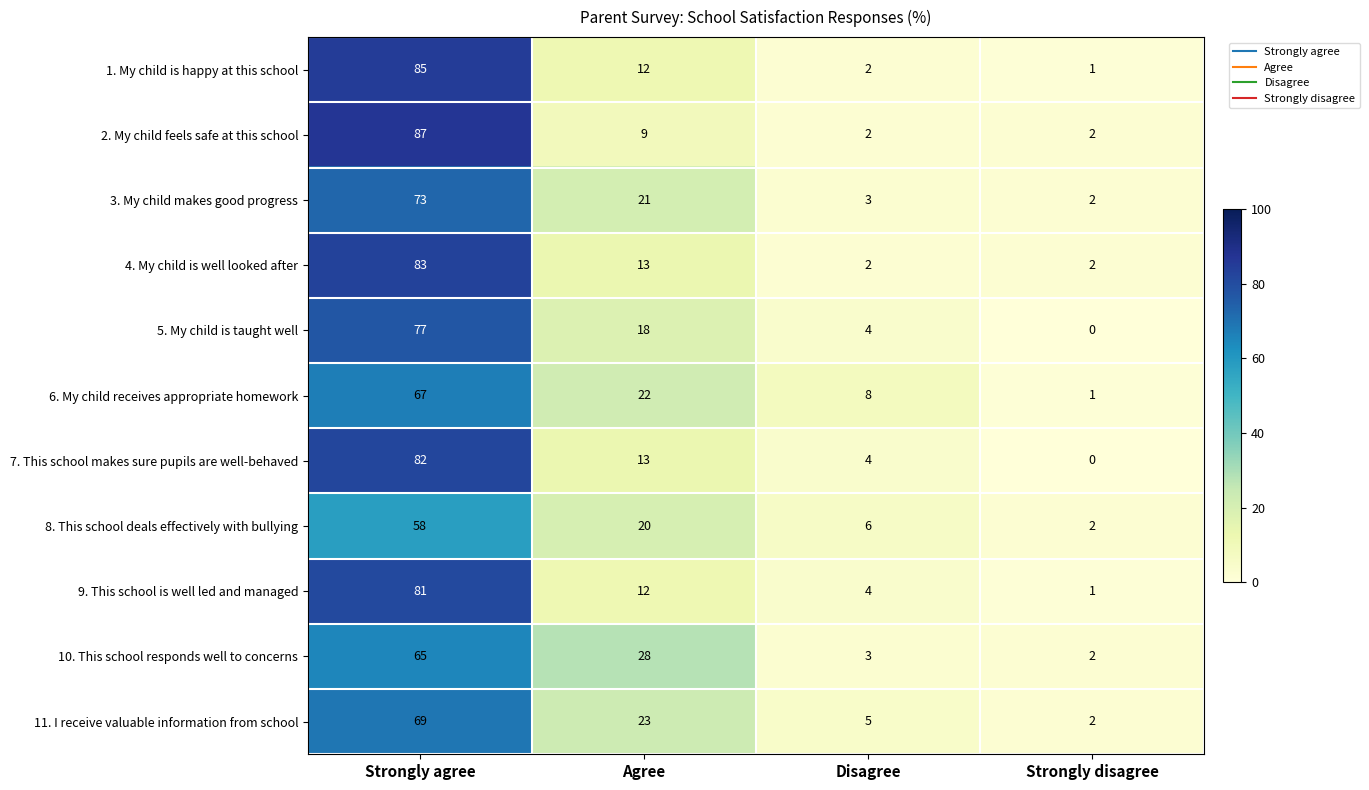

At which category does the chart reach its minimum across all series?

Strongly disagree